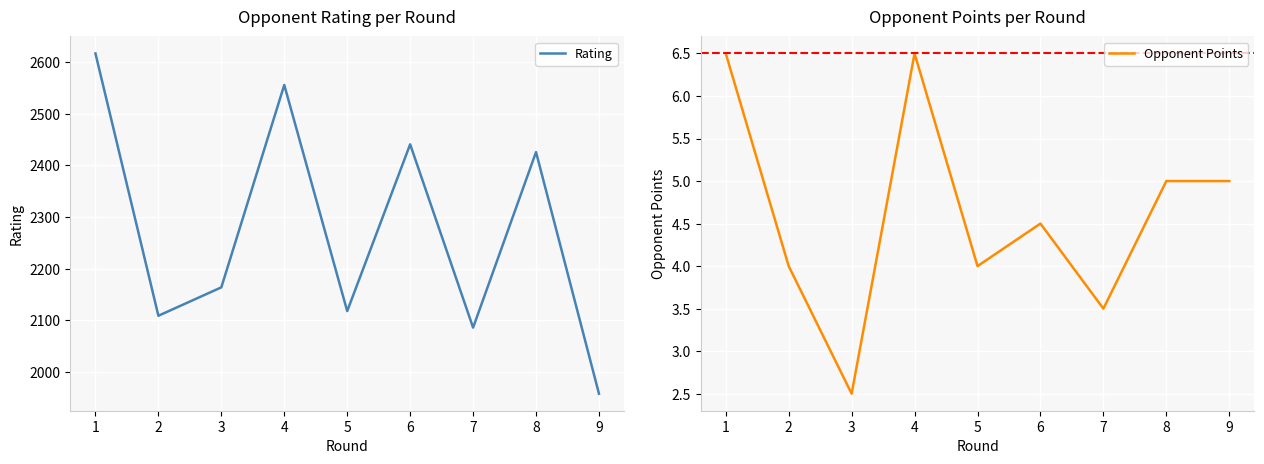

True or false: Rating and Opponent Points cross at least once.

False